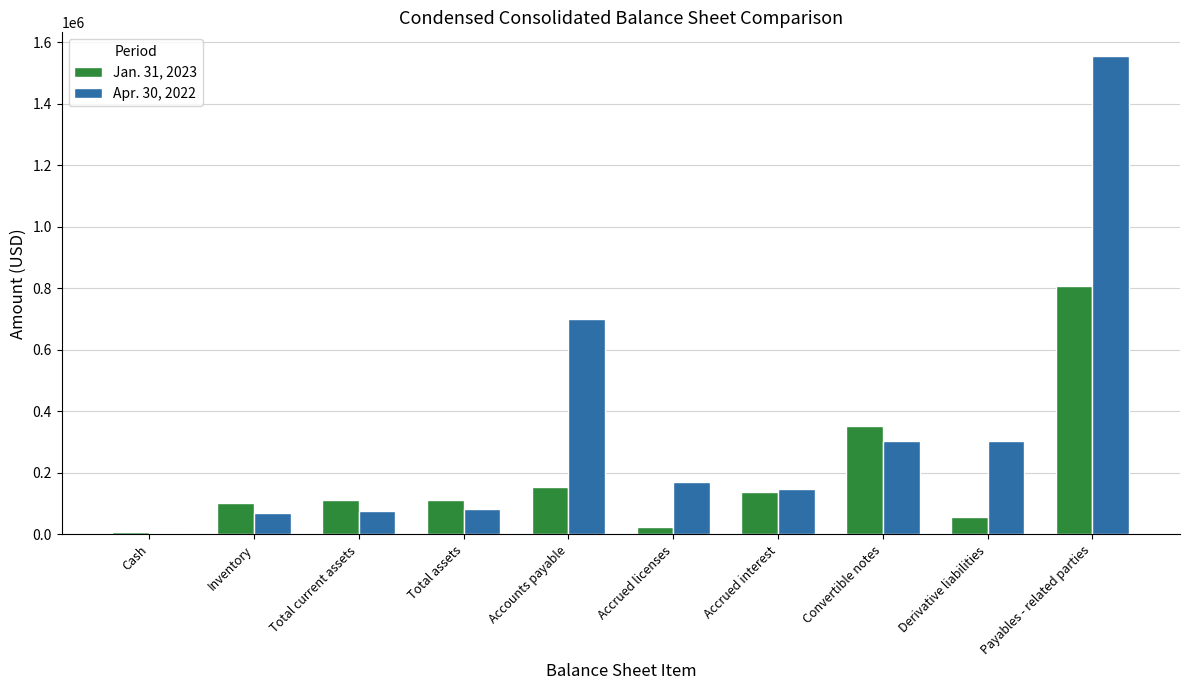

List the series in order of their peak value, lowest first.

Jan. 31, 2023, Apr. 30, 2022